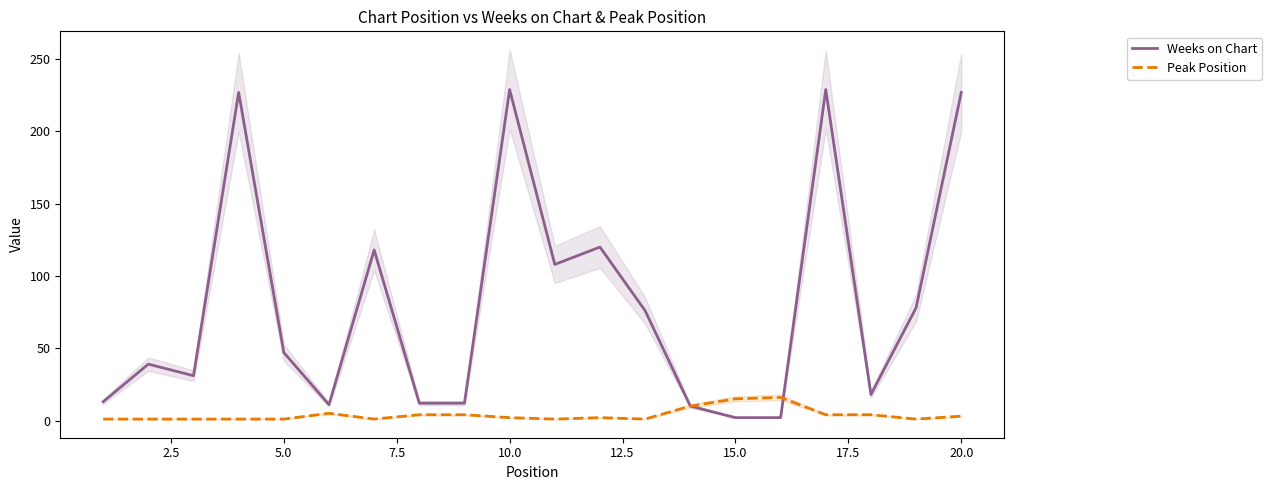

The Weeks on Chart series shows 2 at 15.0. True or false?

True